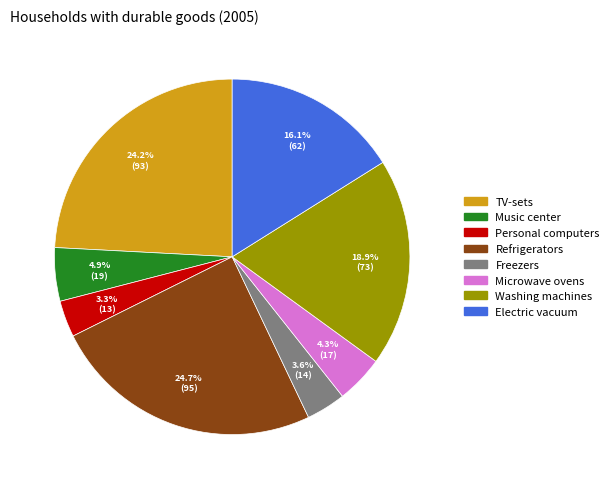

To the nearest percent, what is the combined percentage of Washing machines and Electric vacuum?

35%